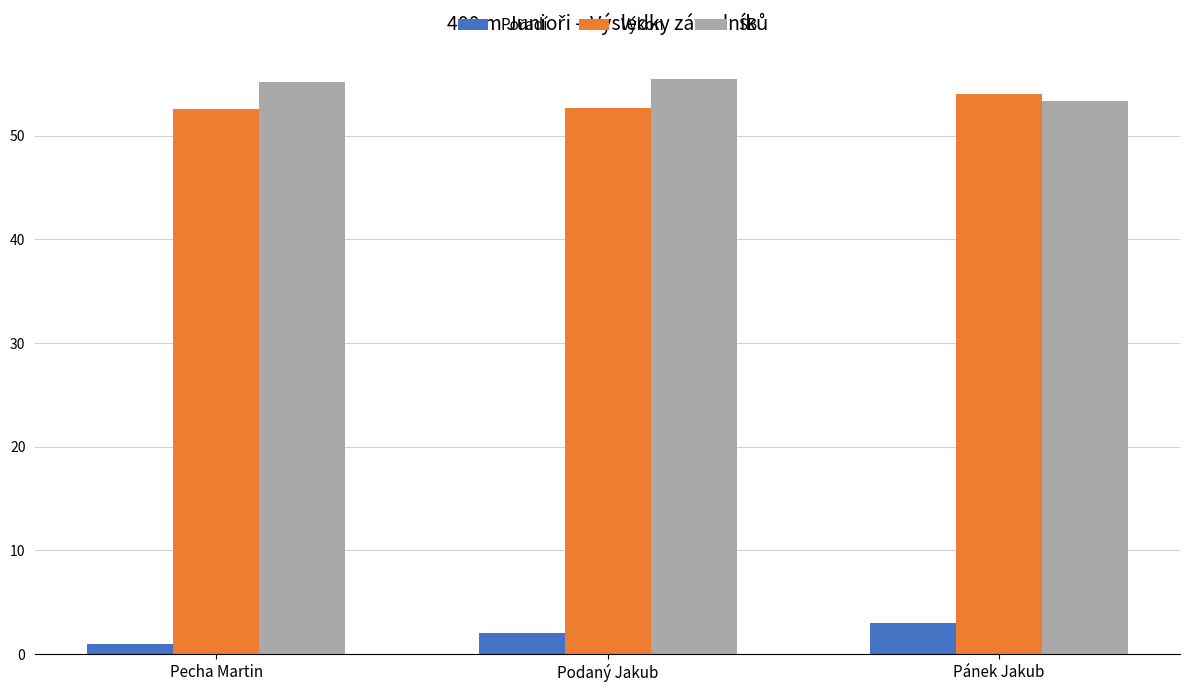

Does the chart contain any negative values?

No